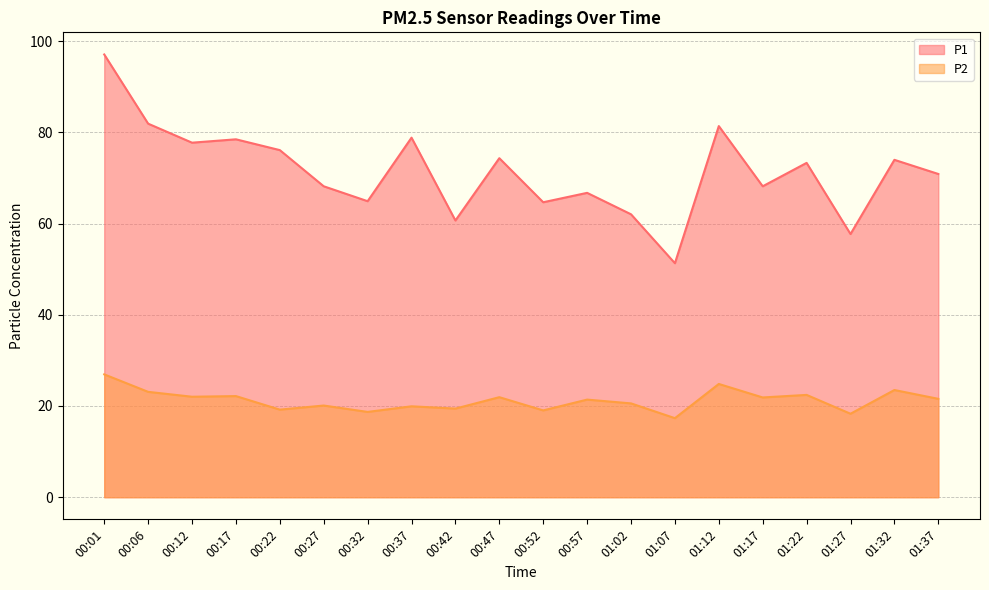

At which category is the sum across all series the highest?

00:01